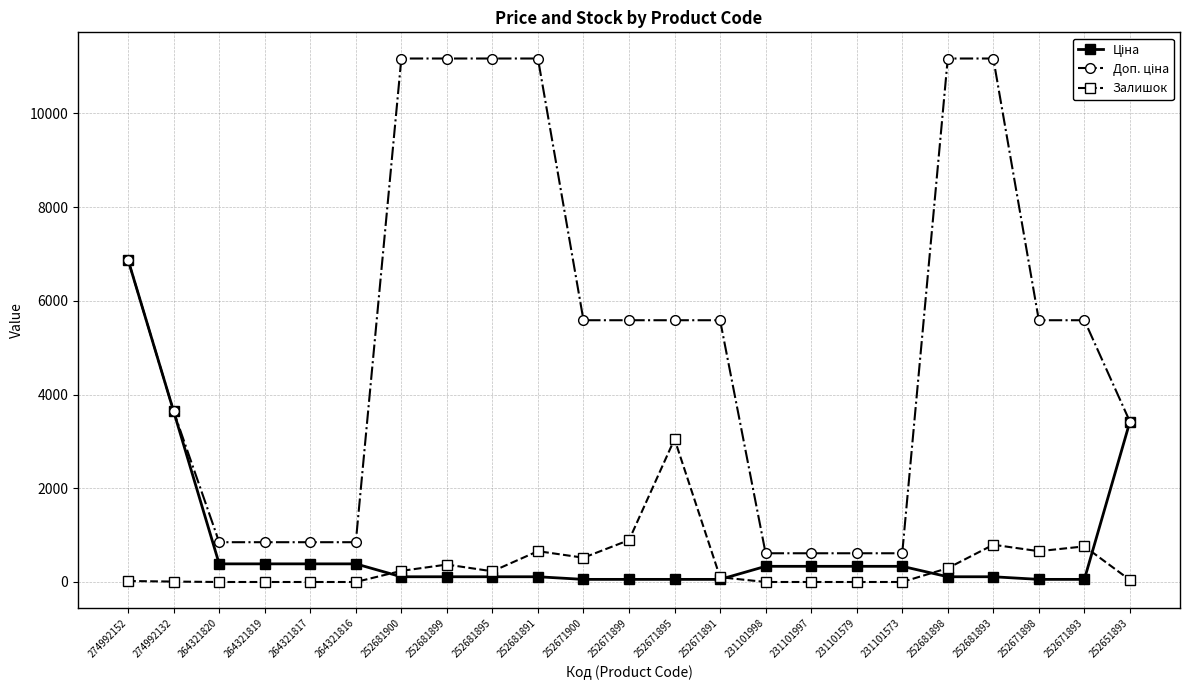

How many series are shown in this chart?

3